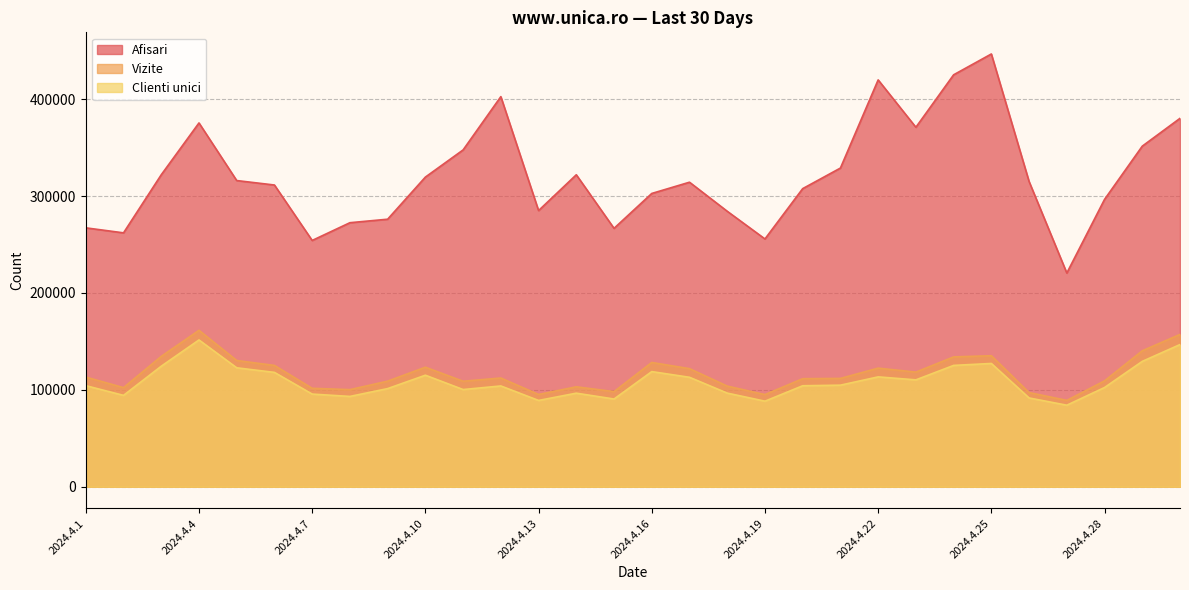

True or false: Vizite and Afisari cross at least once.

False